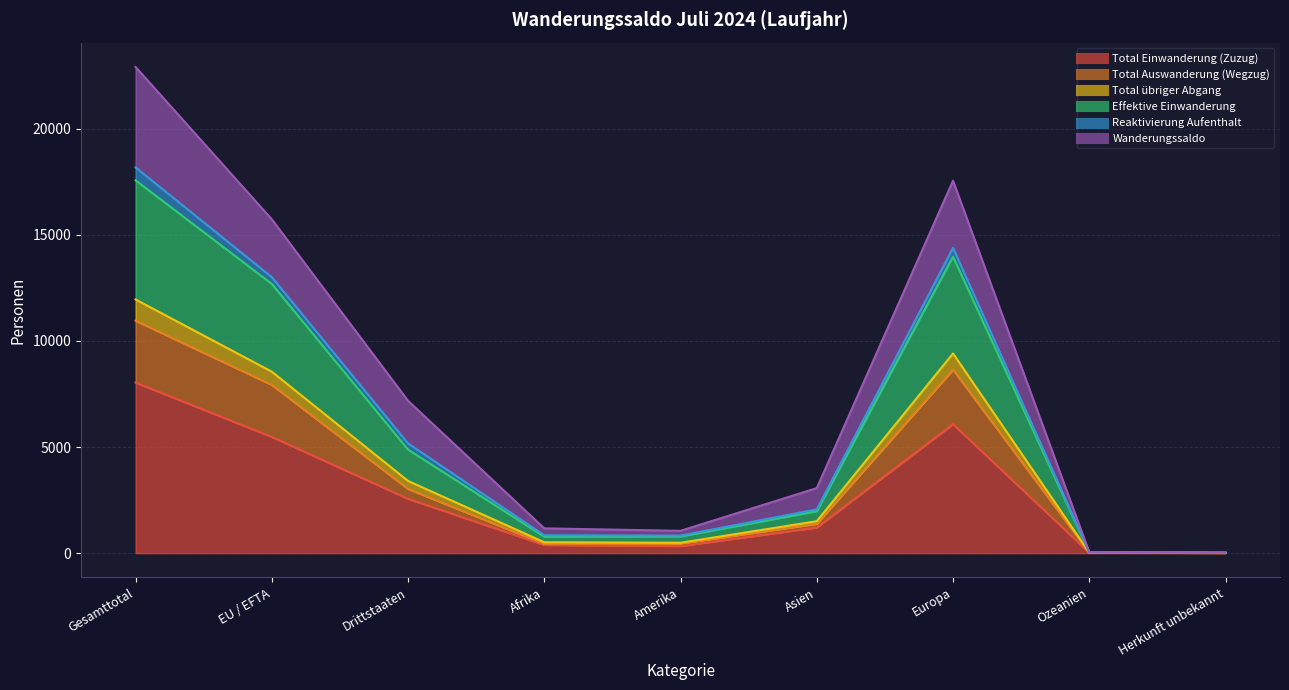

In Total Einwanderung (Zuzug), how many points are higher than both neighbors (excluding endpoints)?

1